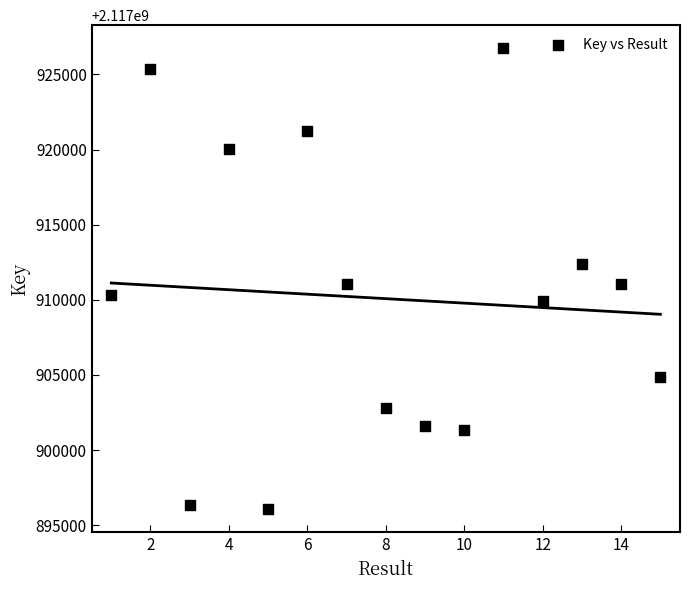

What is the range of Y values (max minus min)?

30687